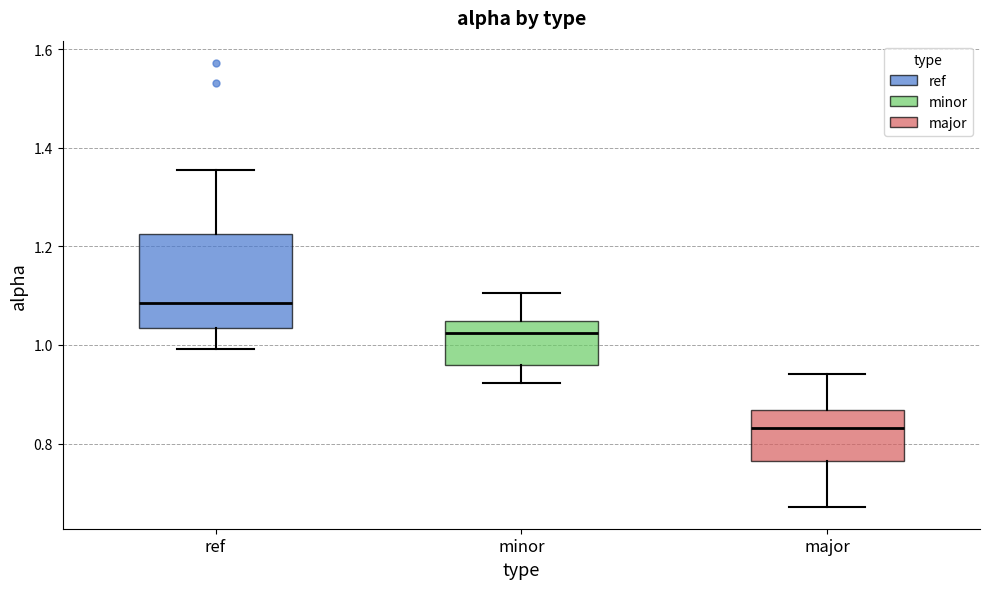

Reading left to right, transcribe this box plot: for each box, give where its median line is, the range the box spans, and where its two whiskers end, as read against the y-axis. The values are not printed on the chart, so give them approximately, as read against the axis.

ref: median 1.08, box 1.04 to 1.22, whiskers 1.00 to 1.36
minor: median 1.02, box 0.96 to 1.04, whiskers 0.92 to 1.10
major: median 0.84, box 0.76 to 0.86, whiskers 0.68 to 0.94